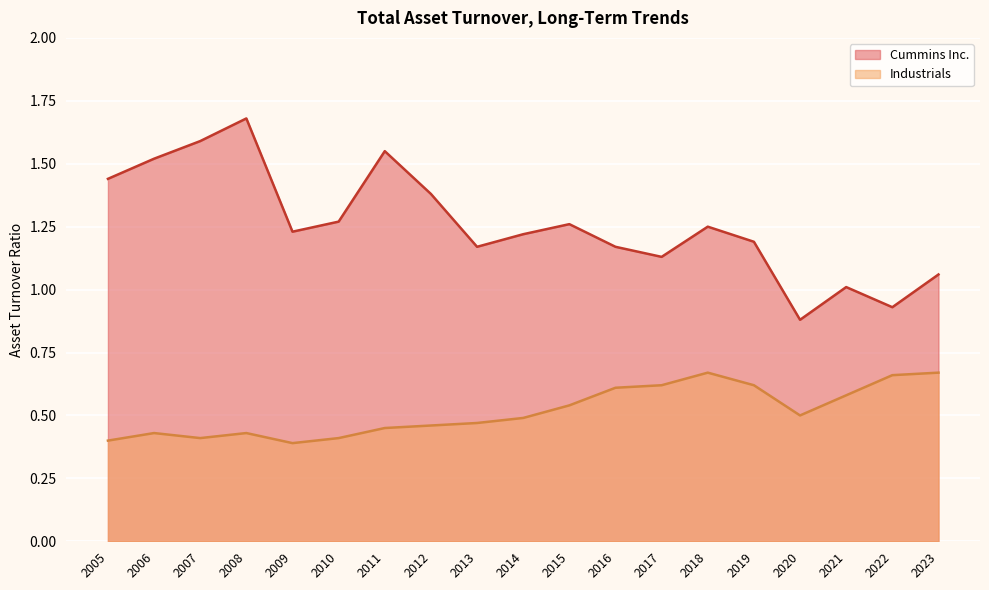

True or false: Industrials has a value of 0.1 at 2010.

False